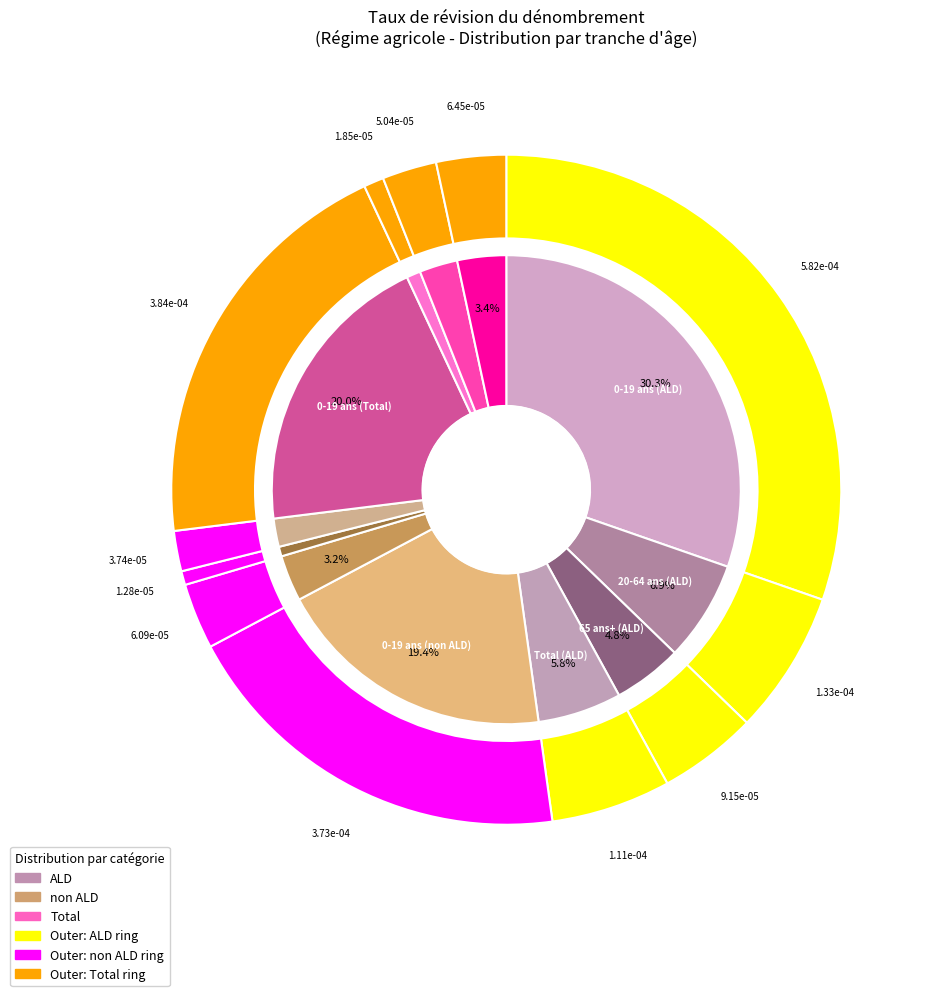

To the nearest percent, what is the average slice percentage?

8%